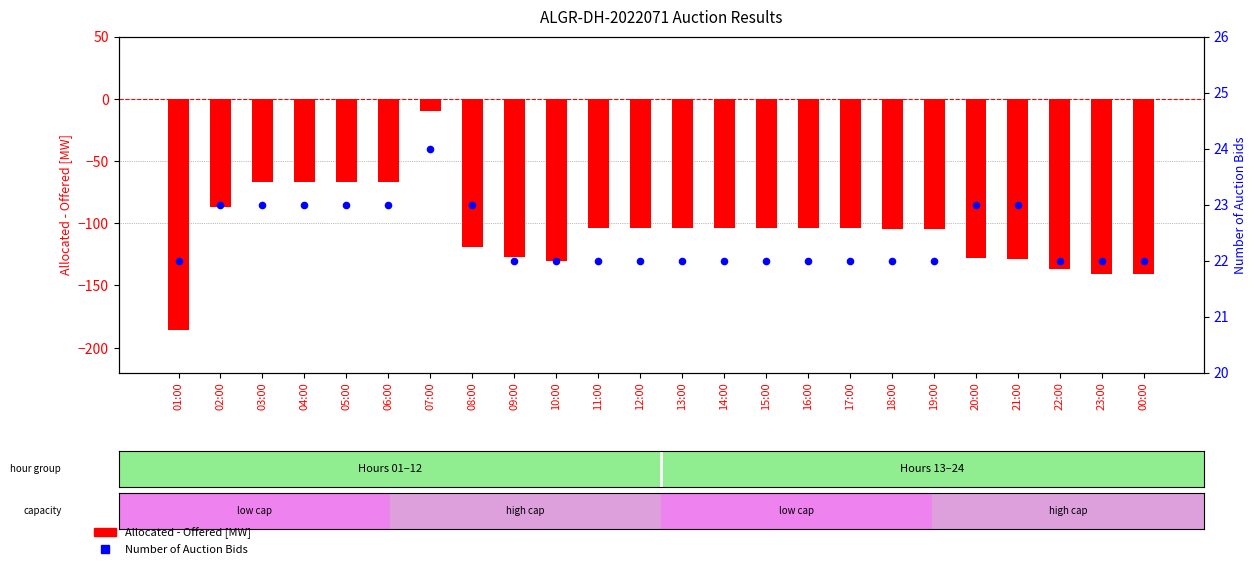

Which series contains the highest Y value?

Number of Auction Bids